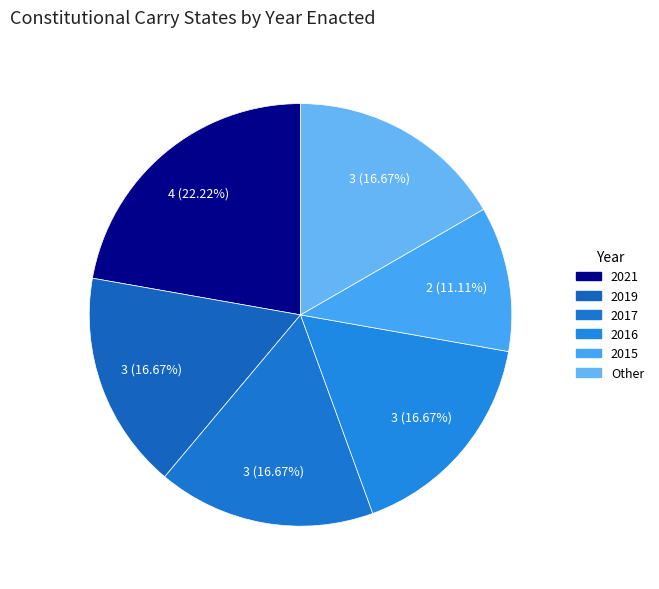

To the nearest percent, what is the average slice percentage?

17%